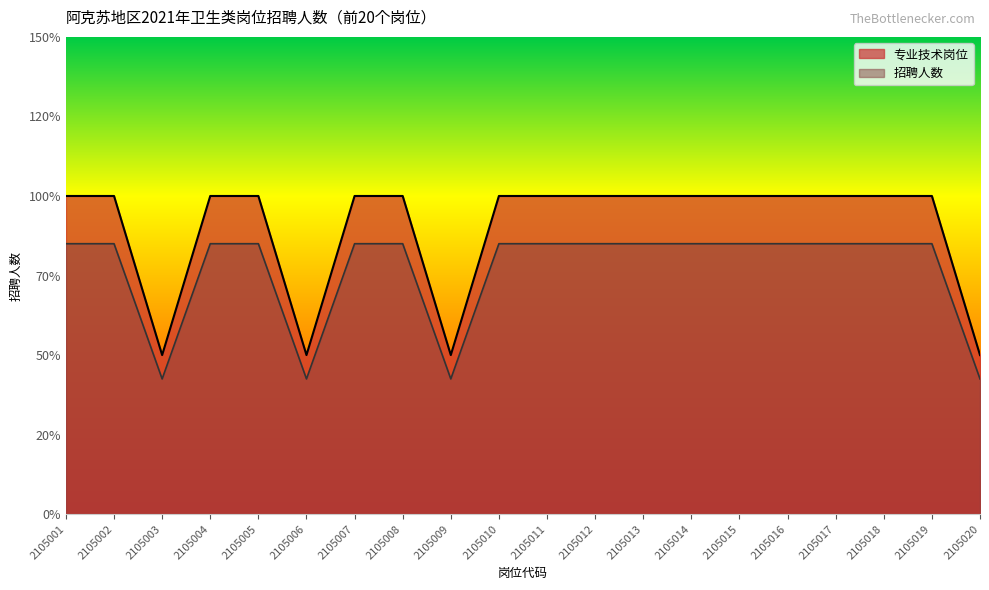

Which label corresponds to the largest value in the chart?

2105001